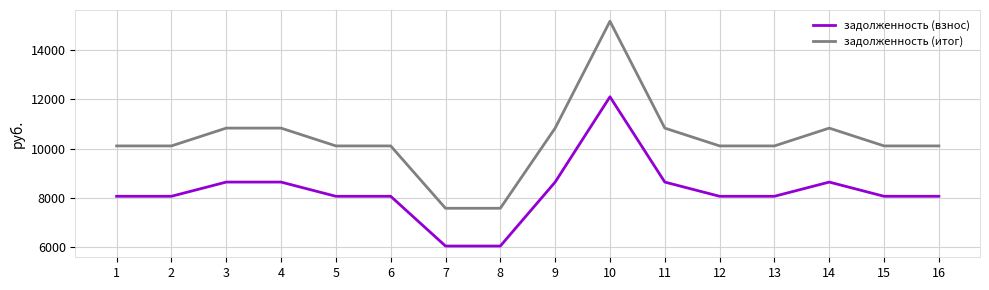

What is the minimum value shown in the chart?

6048.0